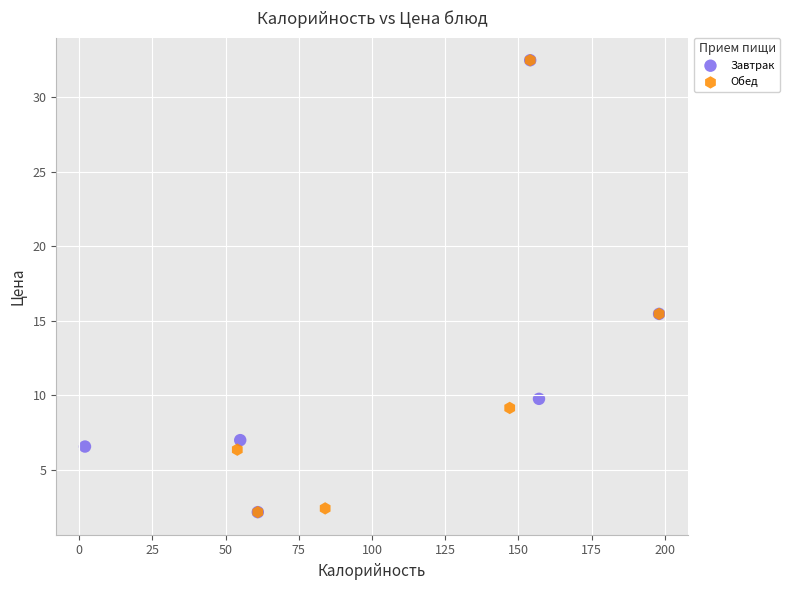

What are all the series names shown in the legend?

Завтрак, Обед